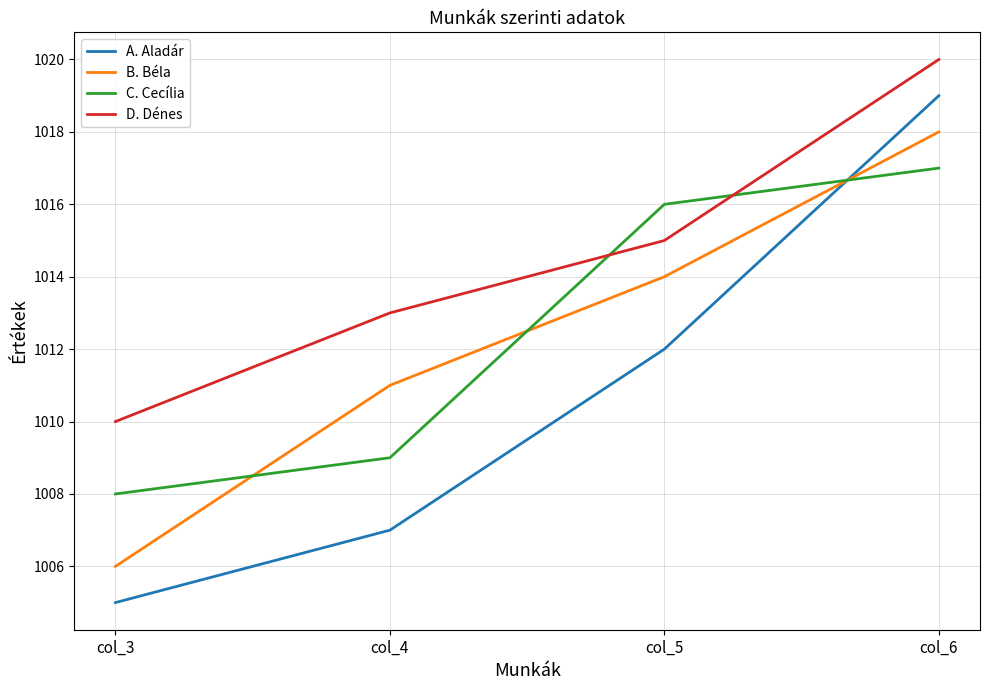

At how many categories does at least one series exceed 1011?

3